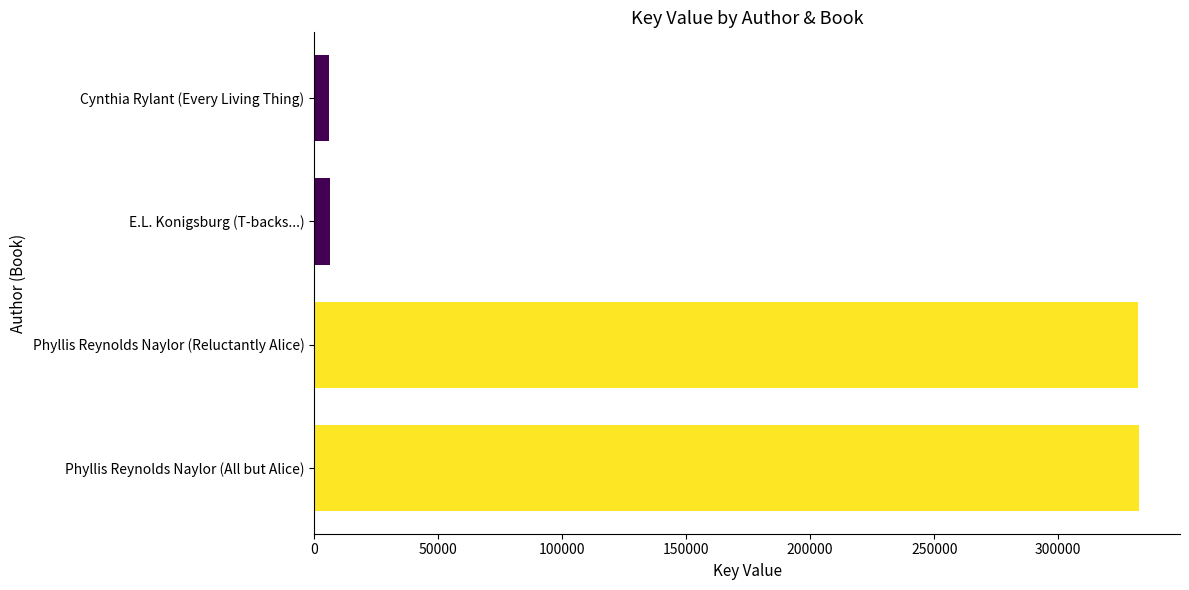

How many data points are less than 332297?

2